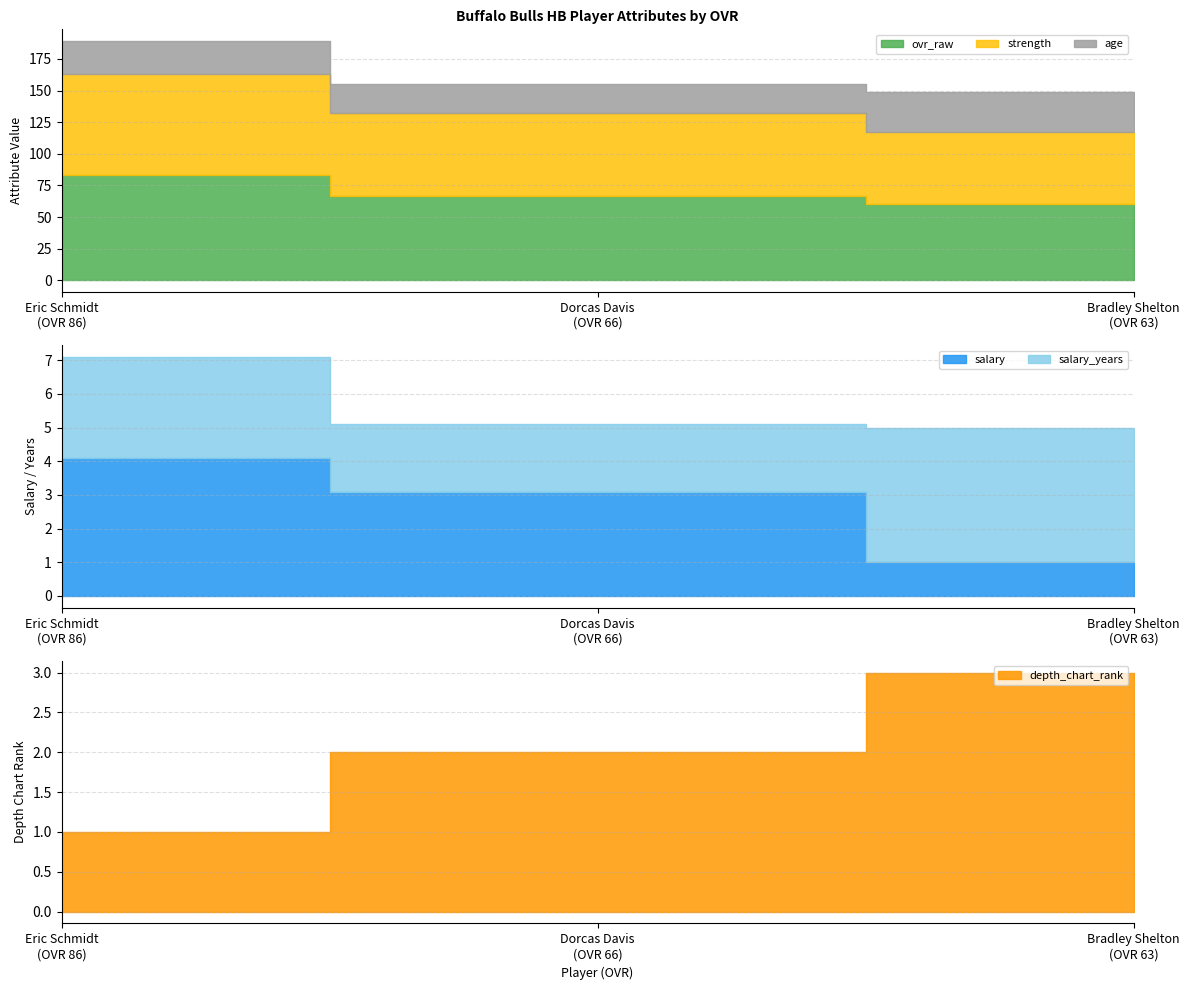

What is the difference between the salary values at Dorcas Davis and Bradley Shelton?

2.1